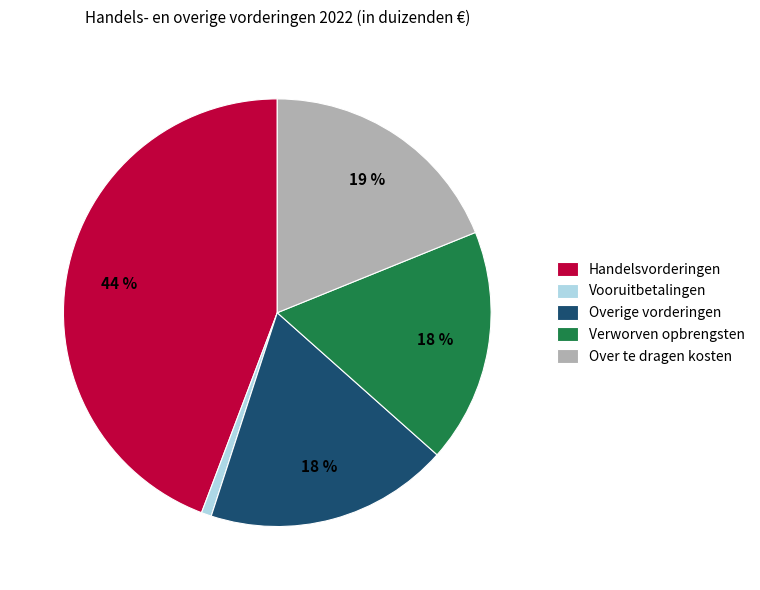

Do Overige vorderingen and Handelsvorderingen together represent more than half of the pie?

Yes